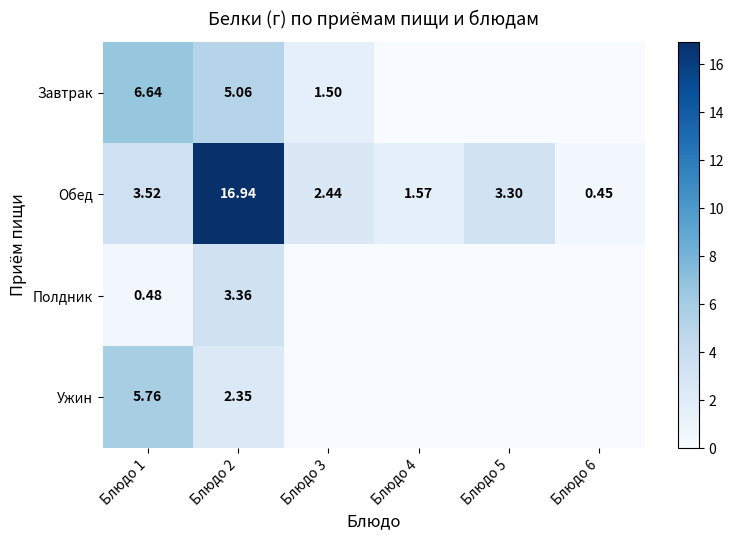

At Блюдо 1, list the series in order from smallest to largest.

Полдник, Обед, Ужин, Завтрак